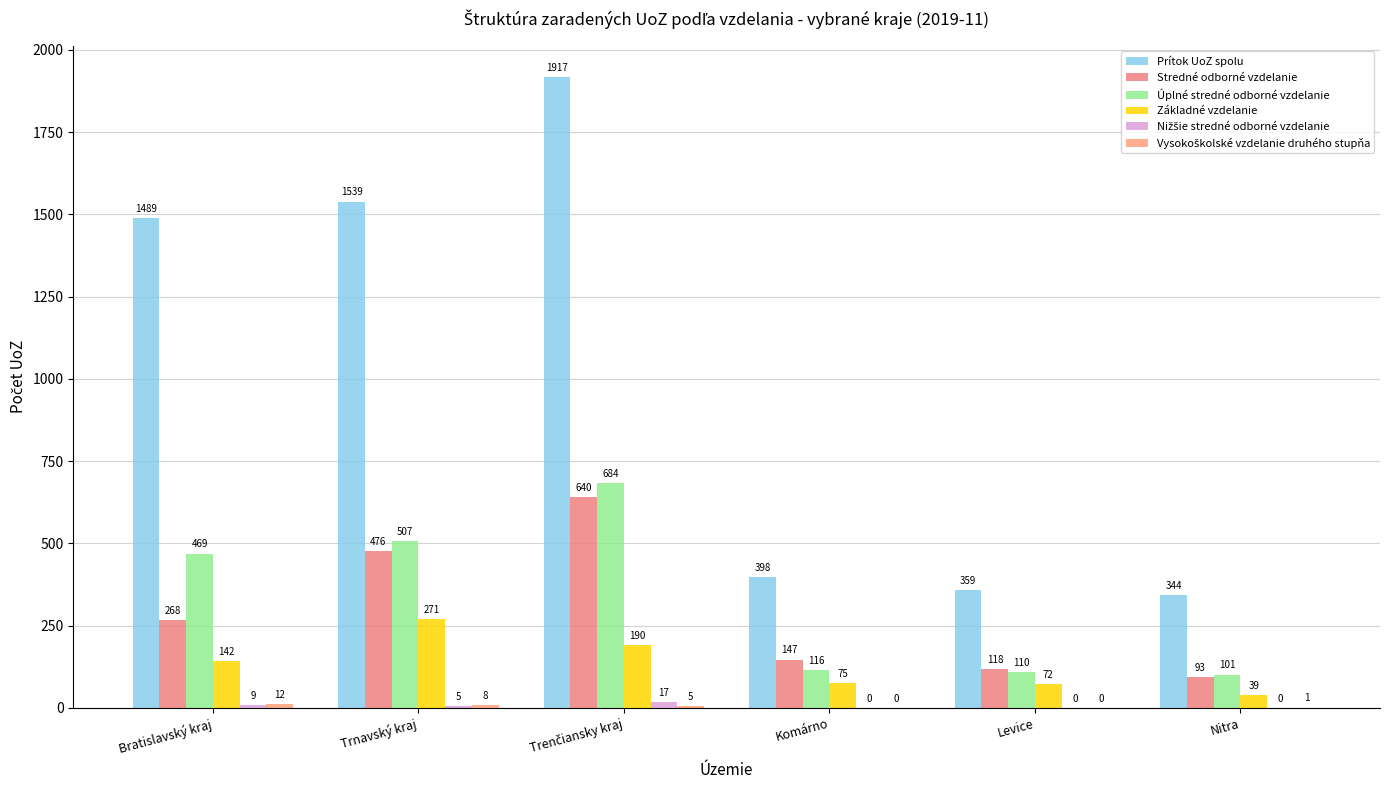

What is the total value across all series at Nitra?

578